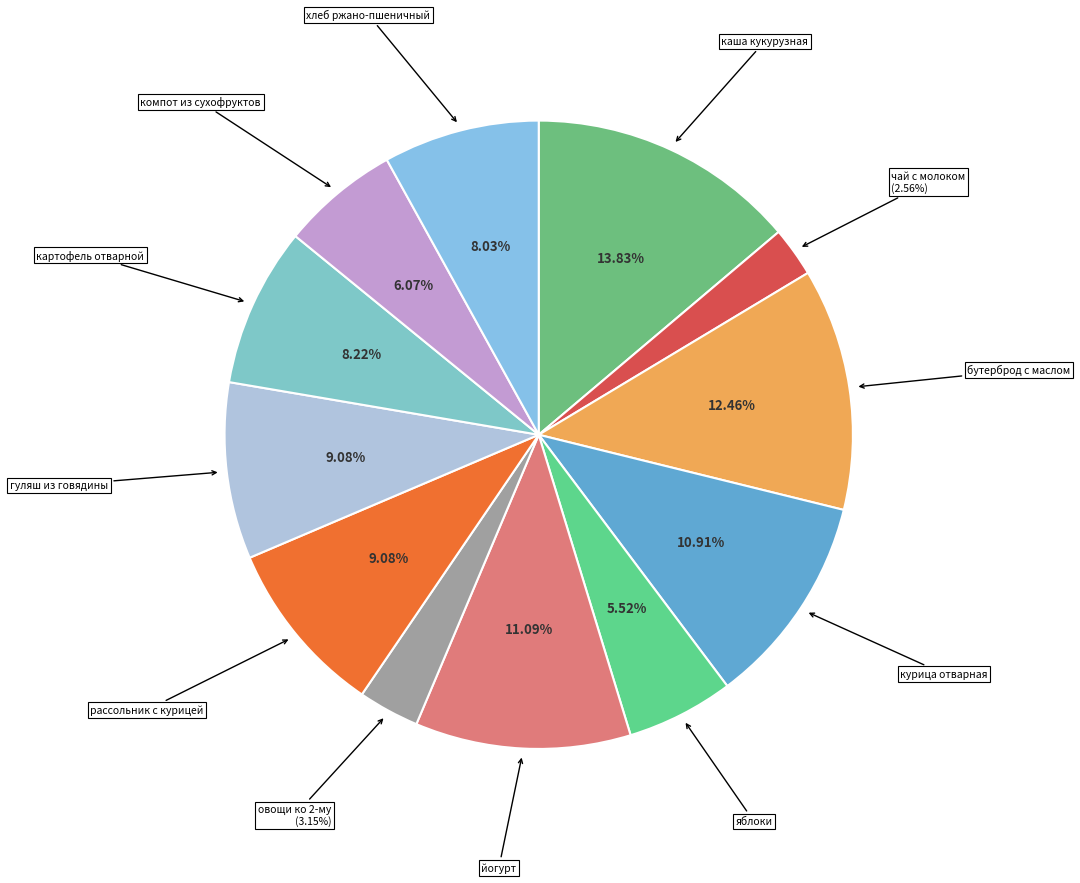

Is the sum of овощи ко 2-му and компот из сухофруктов greater than half?

No